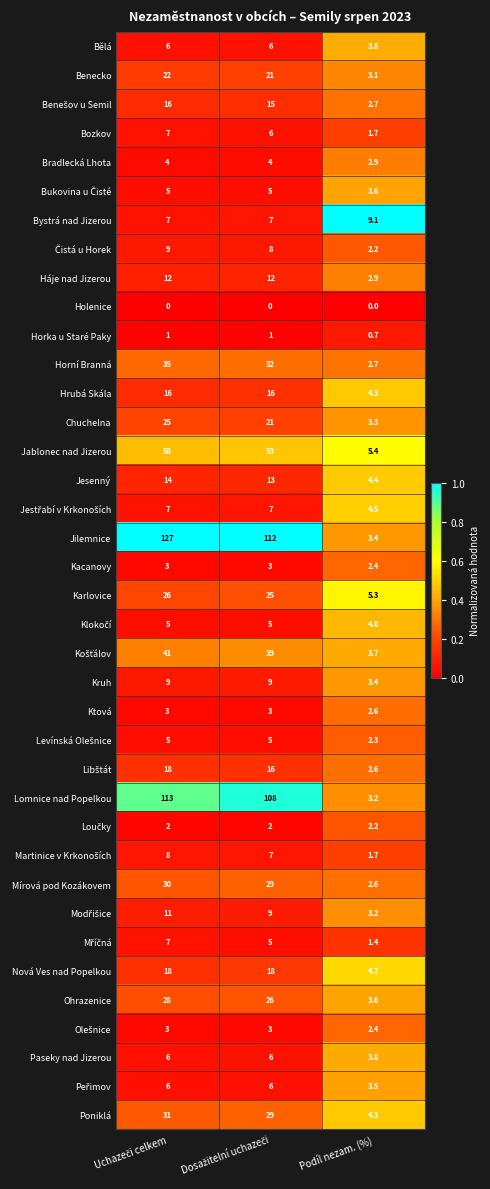

Which series has the largest range (max minus min)?

Jilemnice